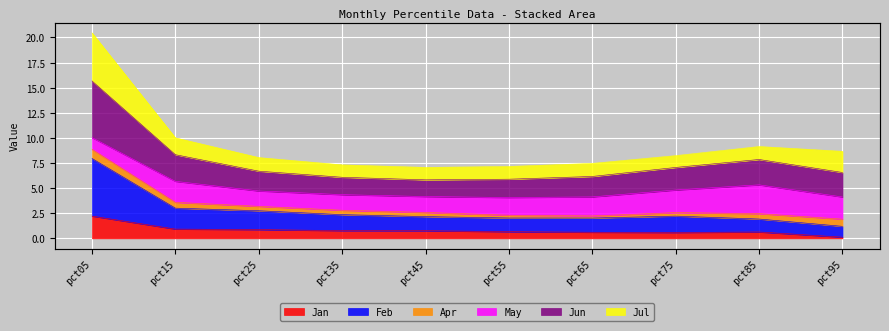

At which label is Jan closest to 1?

pct15